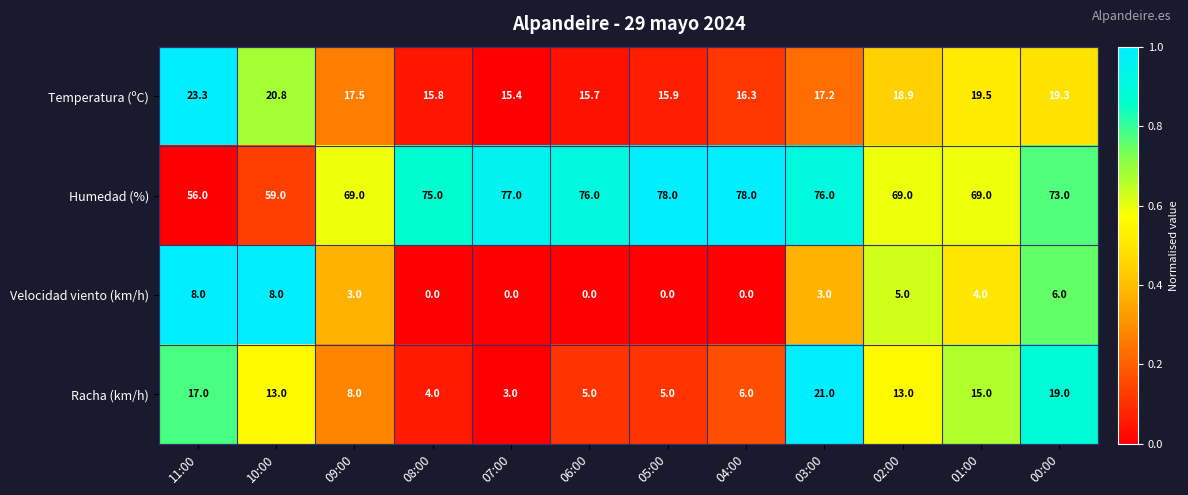

How many data points does each series have?

12